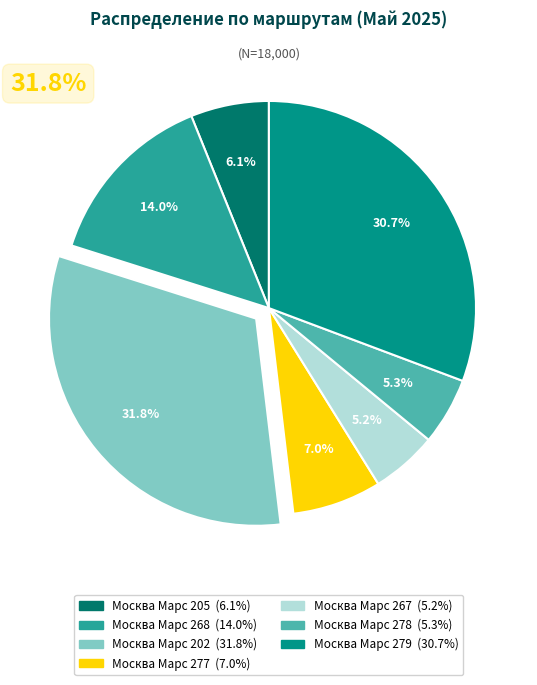

Is there a majority slice in this chart?

No